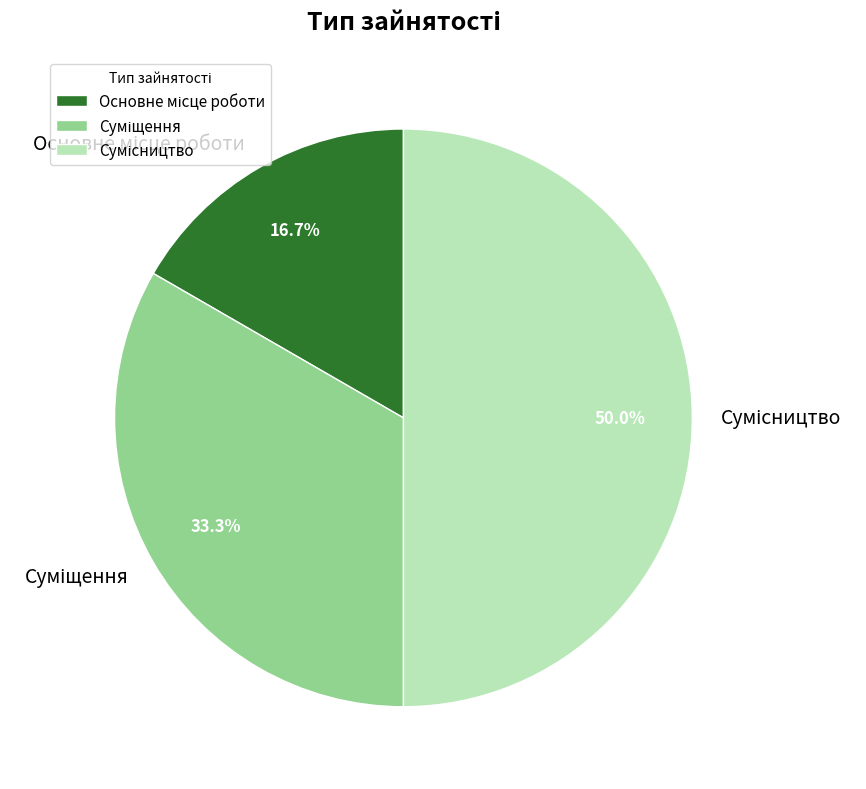

Does Суміщення represent more than half of the total?

No